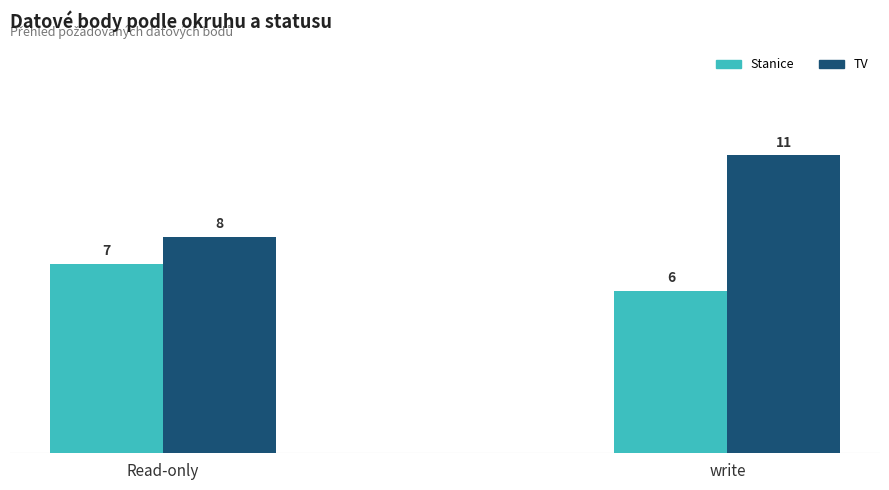

Which series changed the most between Read-only and write?

TV